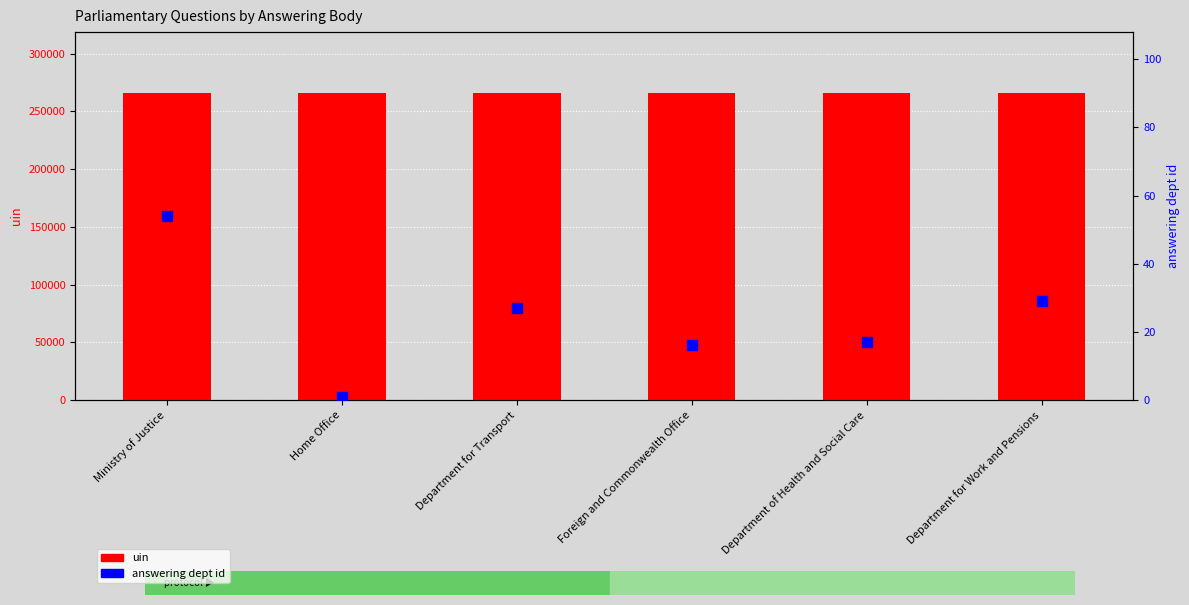

Which series has the largest total across all categories?

uin